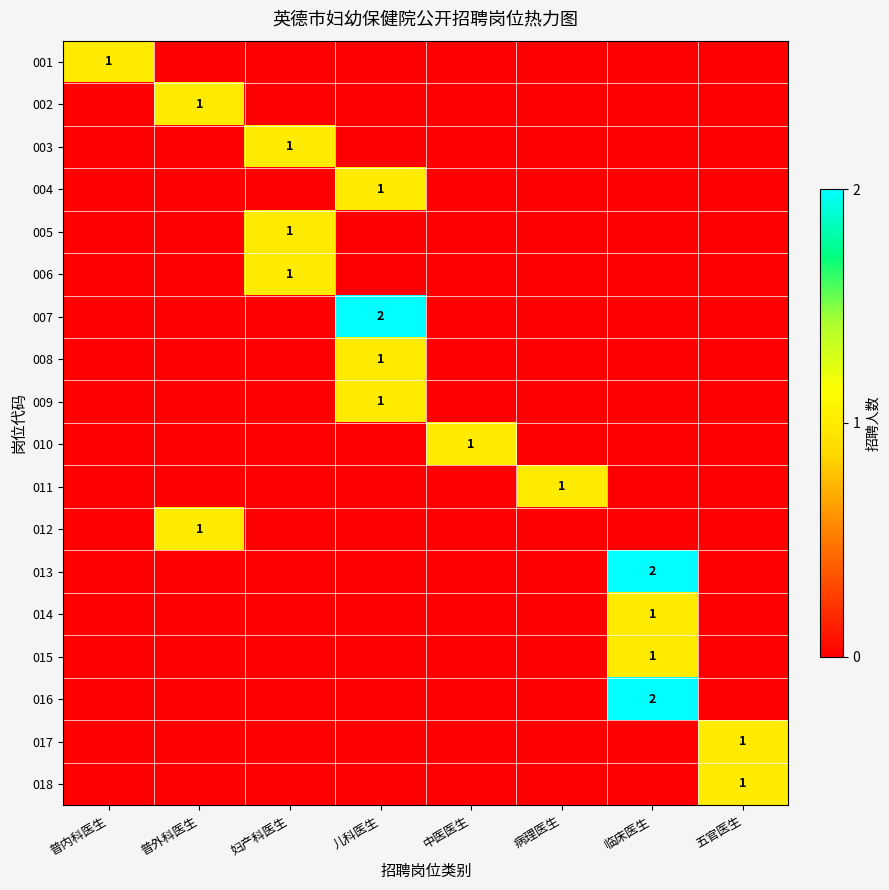

How many positive values does the 013 series have?

1